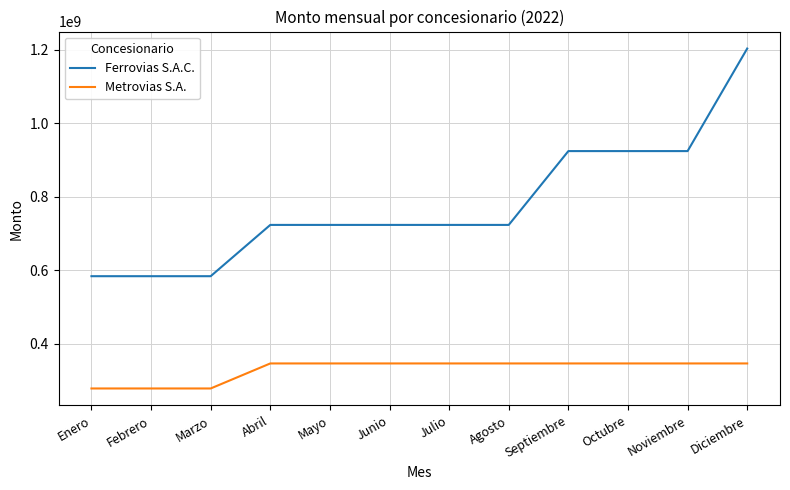

Read the Metrovias S.A. value at Octubre.

346858412